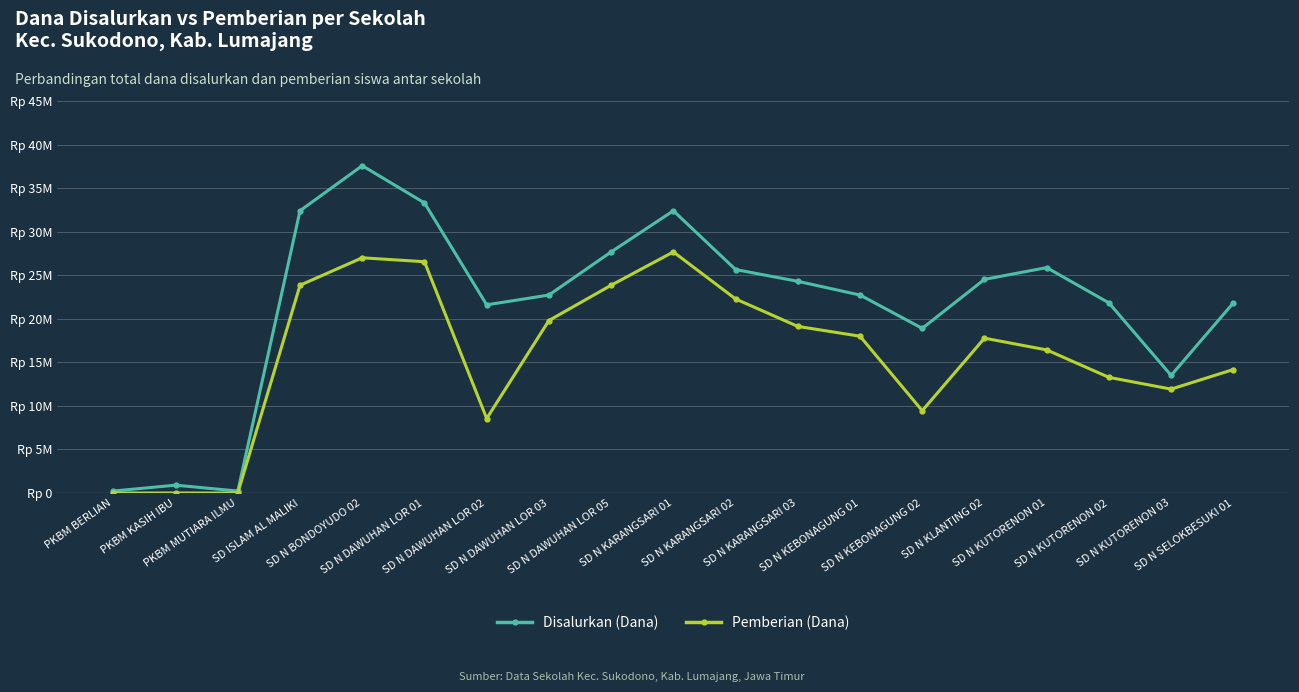

The Pemberian (Dana) series shows 24004044 at SD N KEBONAGUNG 01. True or false?

False